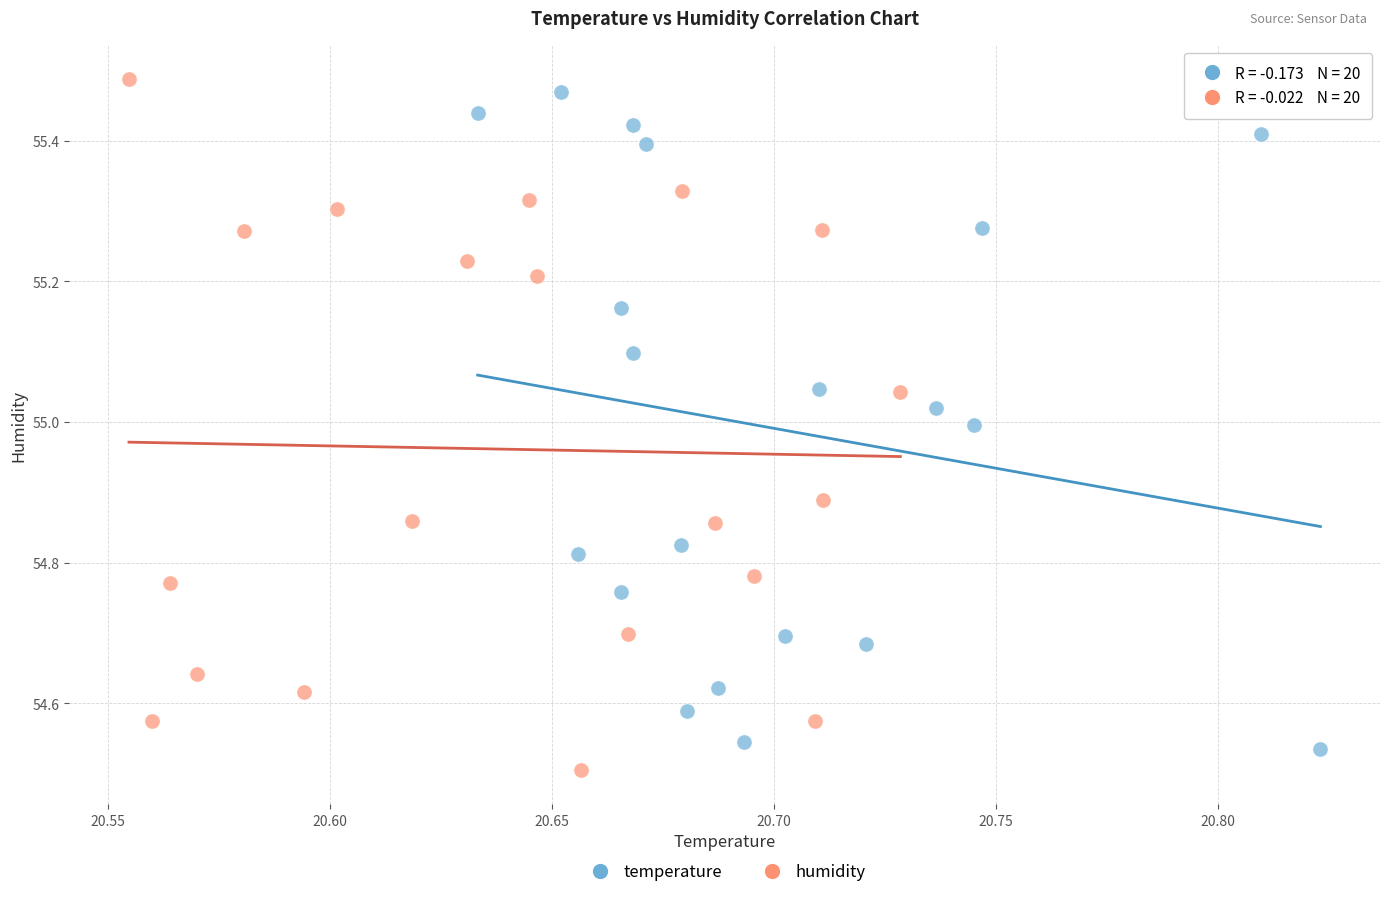

What are all the series names shown in the legend?

temperature, humidity